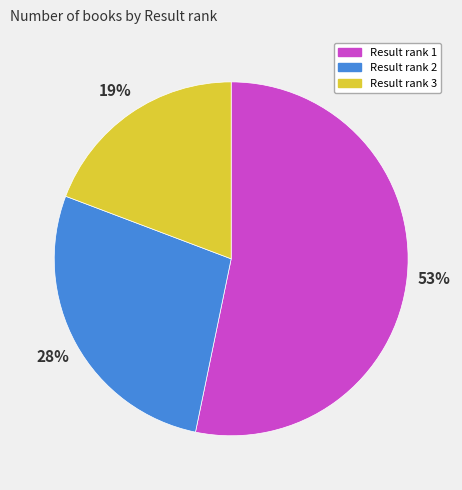

To the nearest percent, what is the average slice percentage?

33%